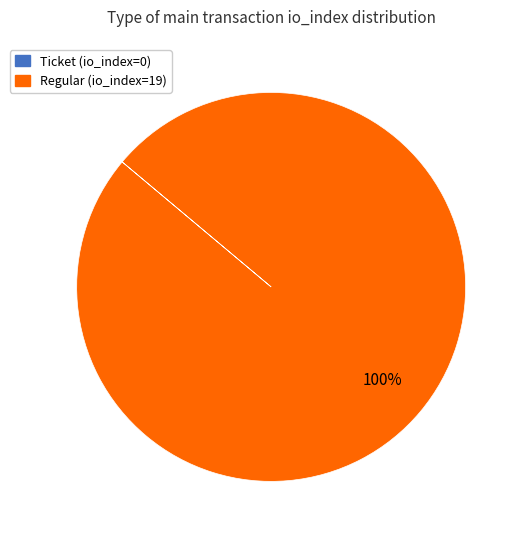

To the nearest percent, what is the average slice percentage?

50%